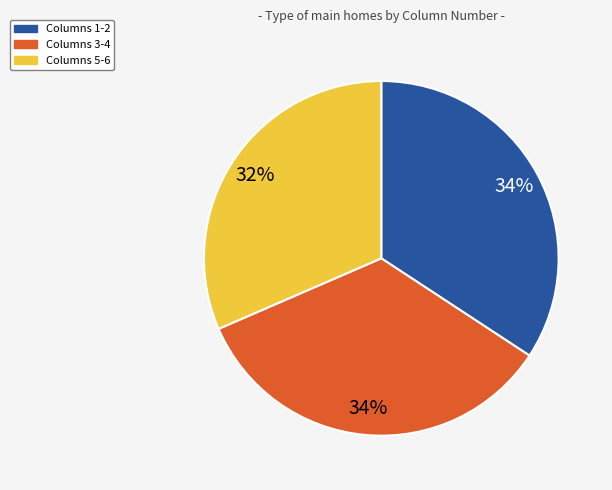

Is there any slice that represents more than half of the pie?

No